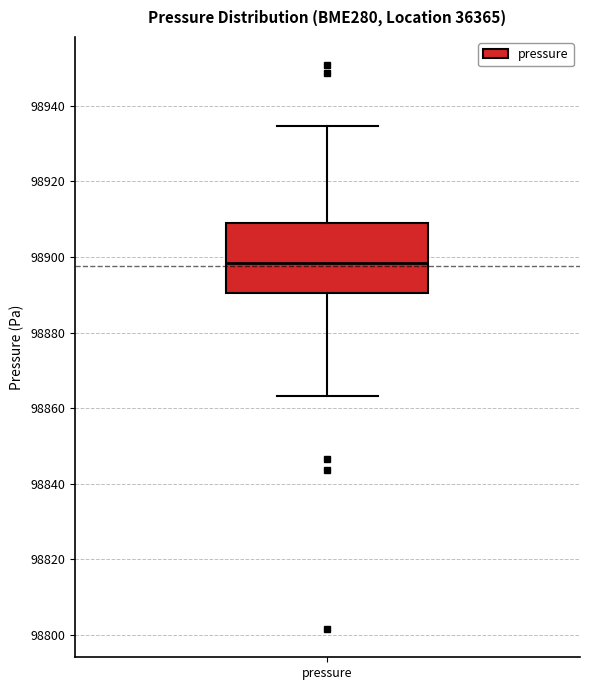

Transcribe this box plot: give where the median line is, the range the box spans, and where the two whiskers end, as read against the y-axis. The values are not printed on the chart, so give them approximately, as read against the axis.

median 98898, box 98890 to 98908, whiskers 98864 to 98934